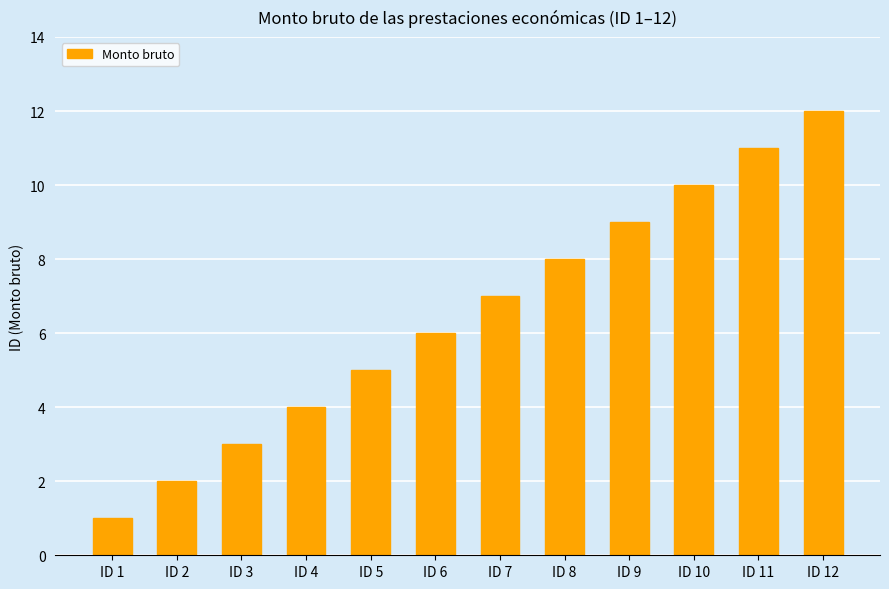

What is the ratio of the value at ID 6 to the value at ID 9?

0.7